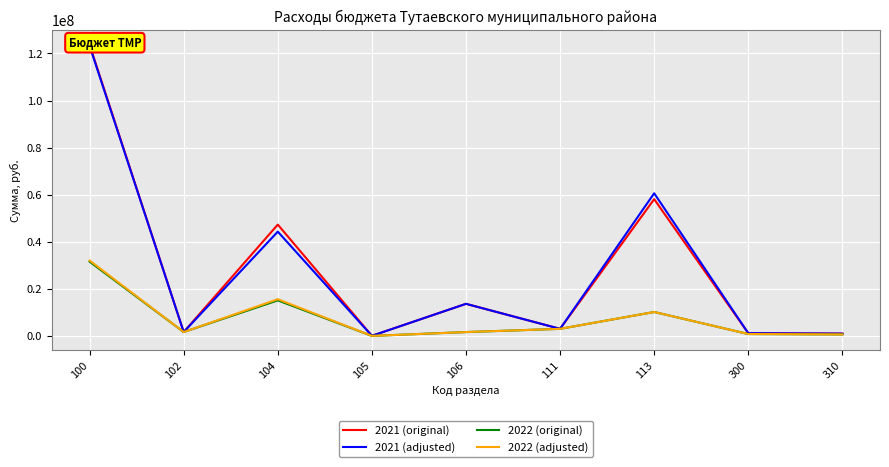

What is the total value across all series at 105?

86752